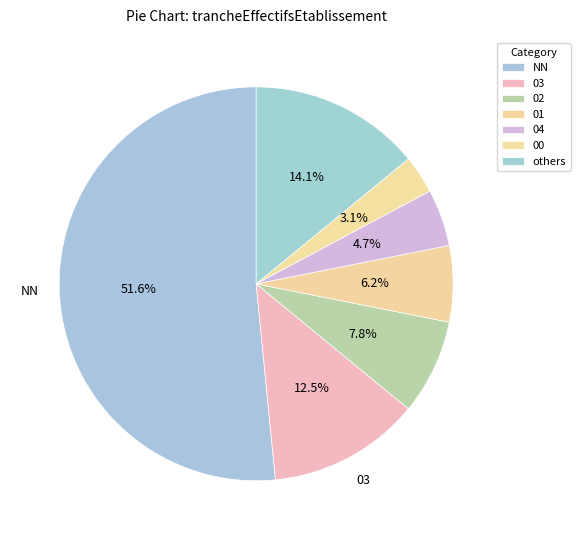

To the nearest percent, what is the difference between the 04 and 00 slice percentages?

2%